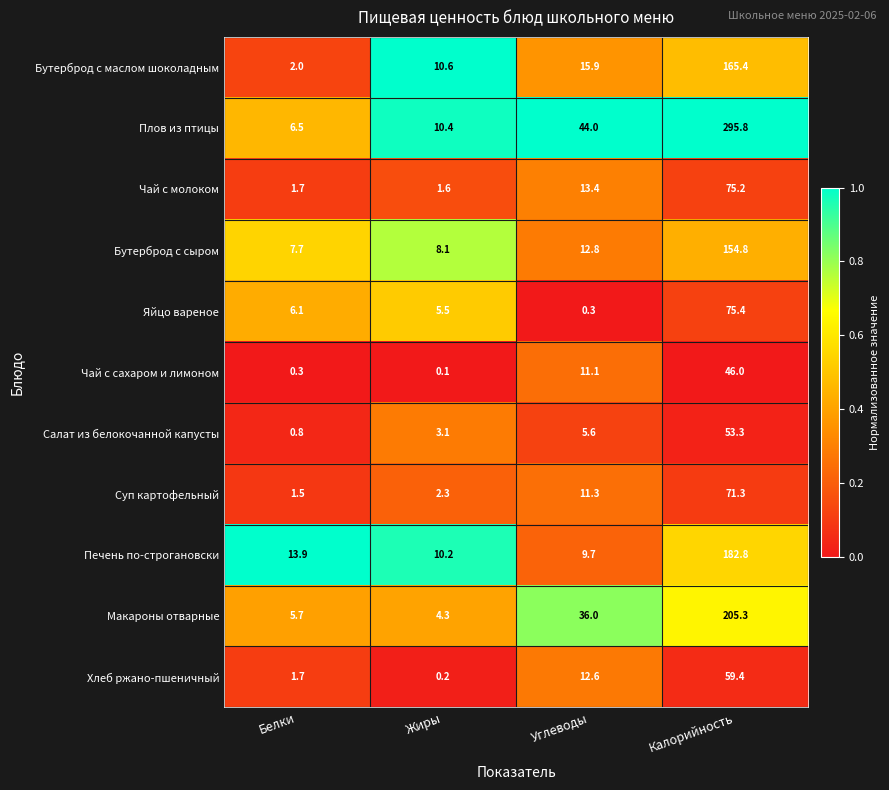

At which label is Яйцо вареное closest to 37?

Белки